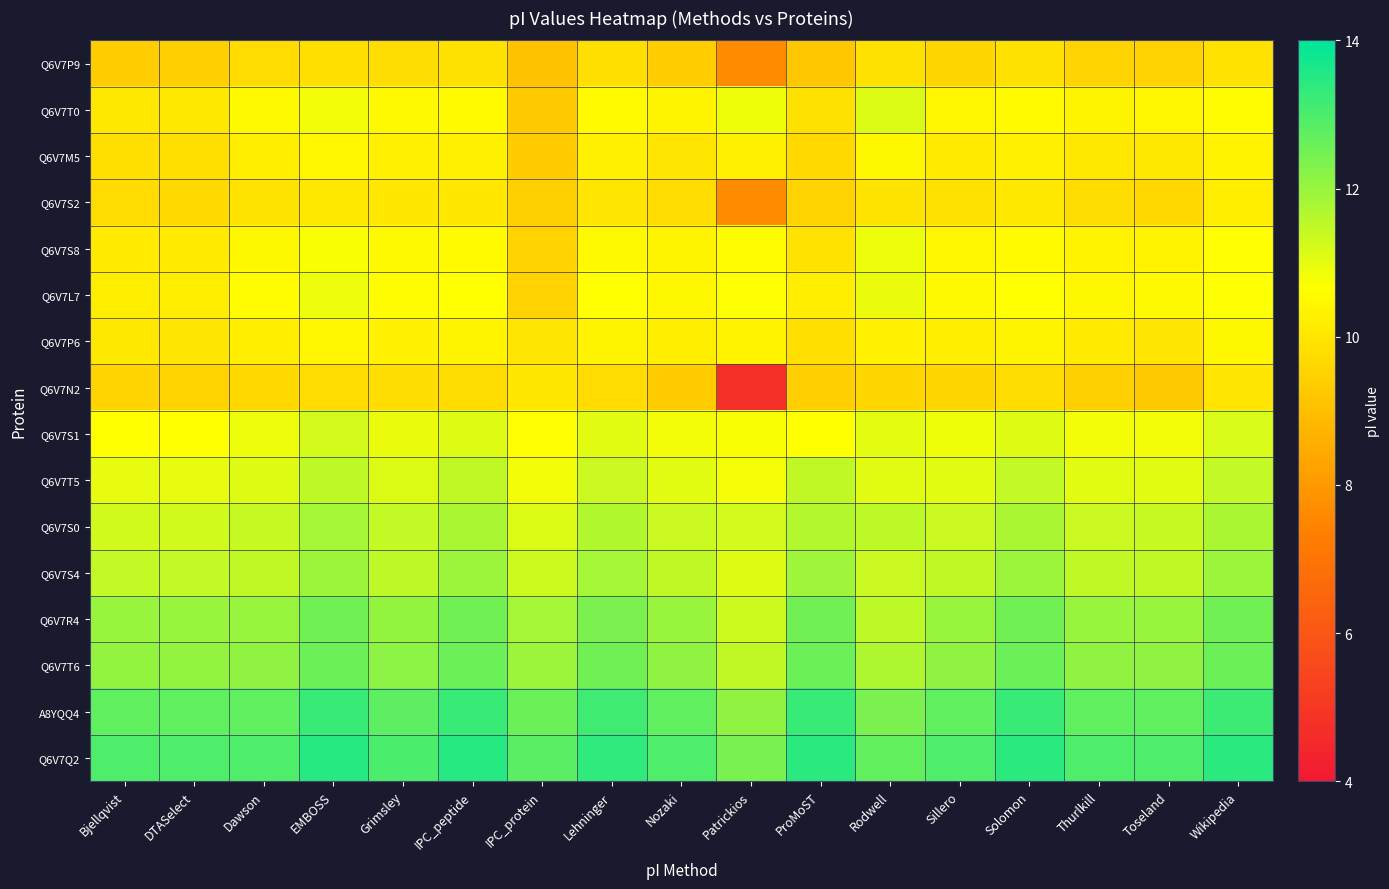

At which category does the chart reach its minimum across all series?

Patrickios